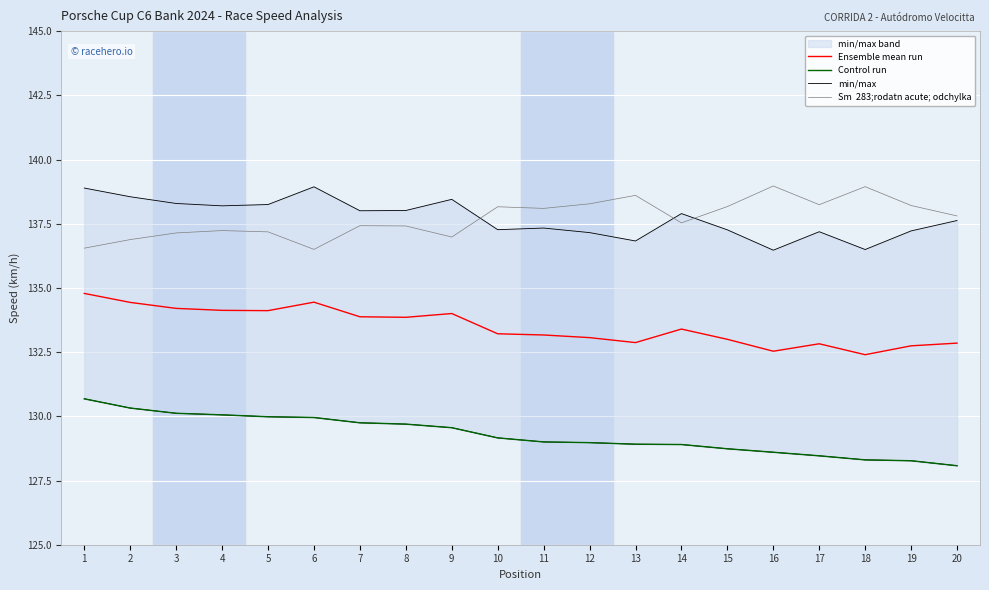

What is the sum of the Control run values at 12 and 4?

259.0